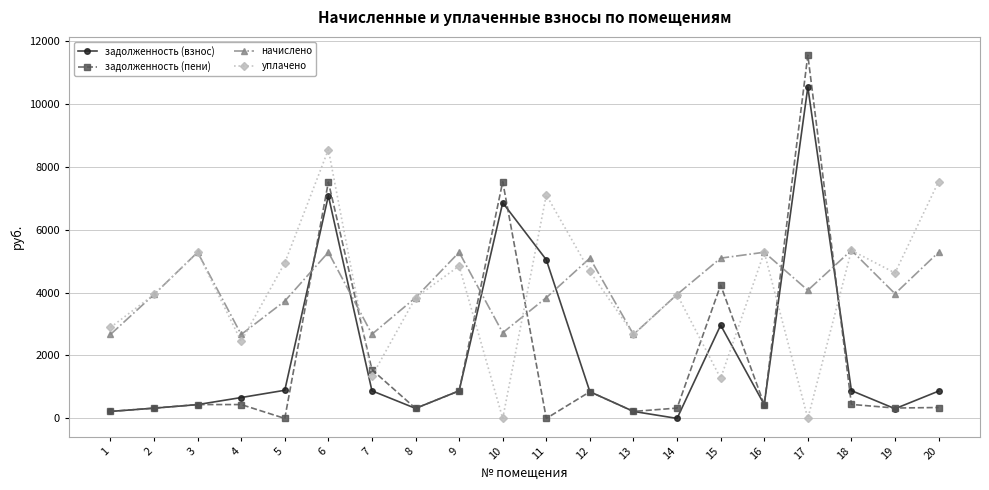

Where do начислено and задолженность (взнос) first cross each other?

5 and 6